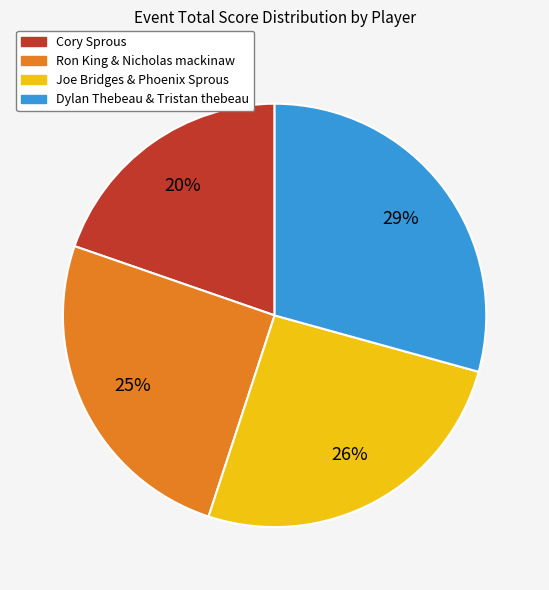

Count the number of slices in the pie.

4